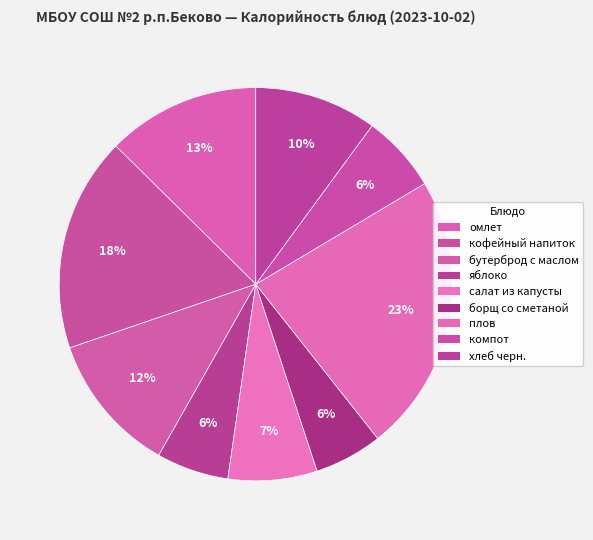

Is it true that салат из капусты is 7% of the pie?

True